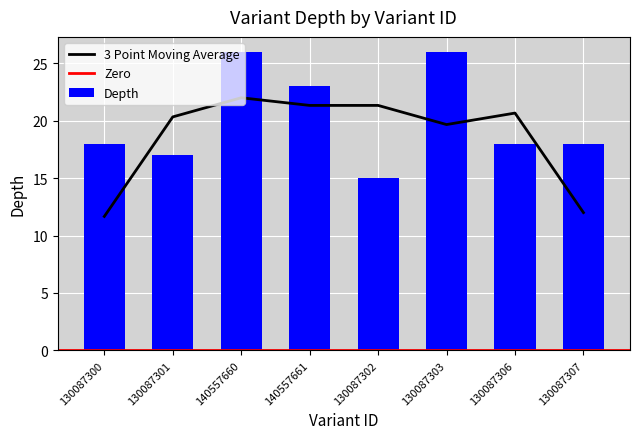

What is the minimum value shown in the chart?

15